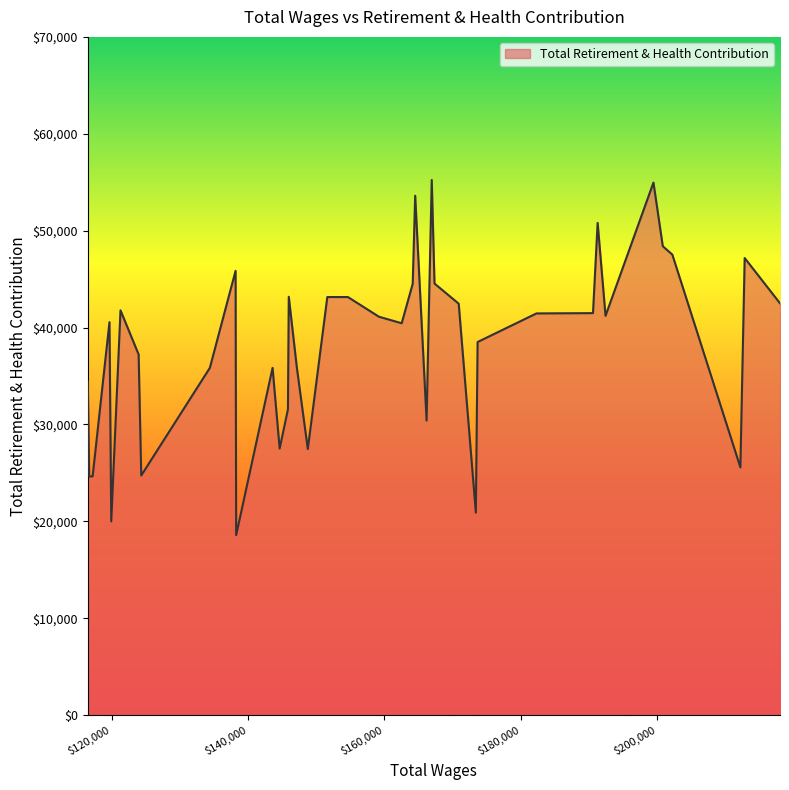

What is the difference between the second highest and second lowest values?

34969